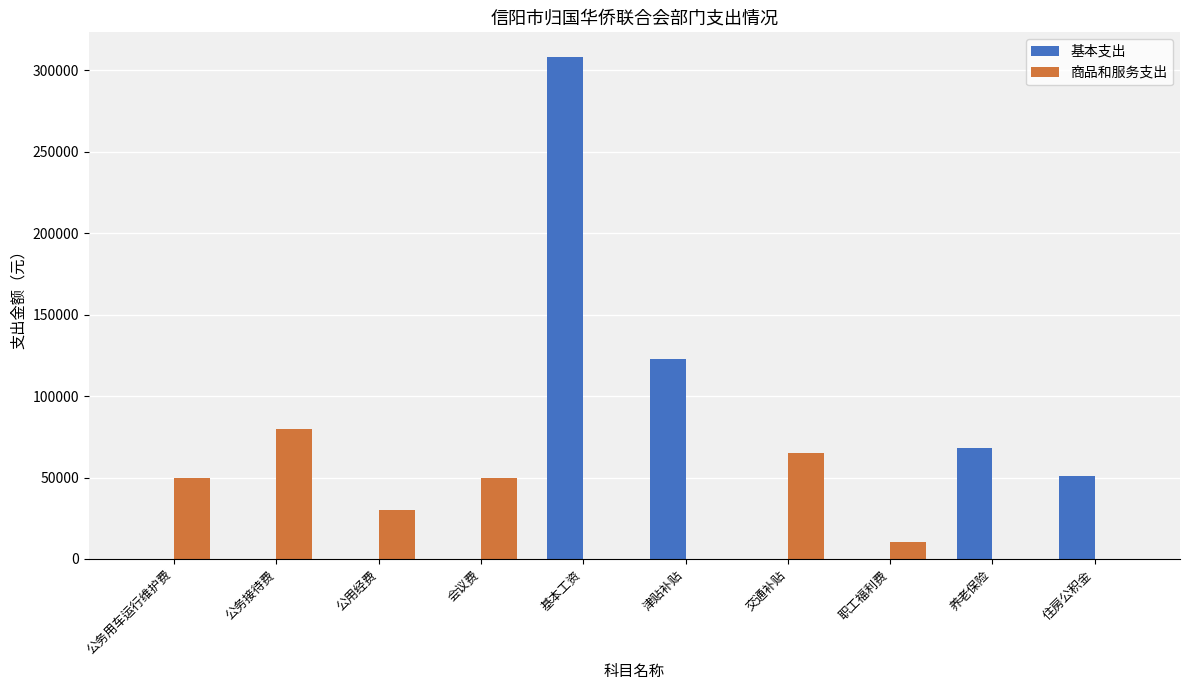

What is the average value of the 商品和服务支出 series?

28553